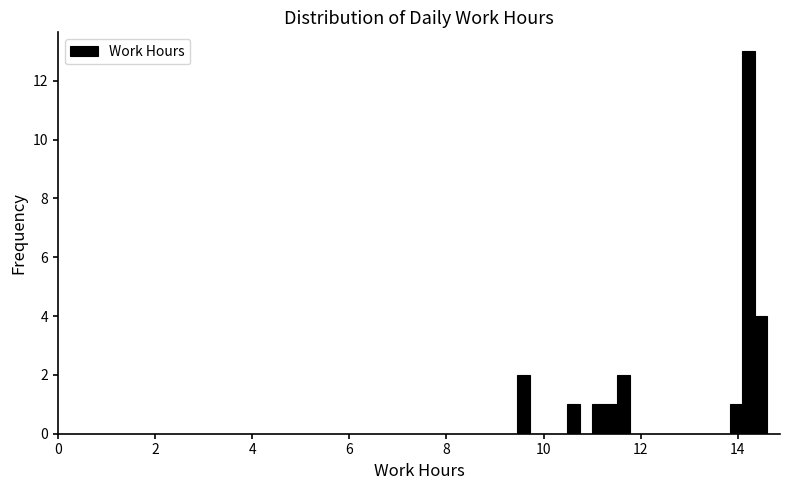

Around what value on the x-axis is the tallest bar? Give the approximate position of its centre, as read against the axis.

14.2